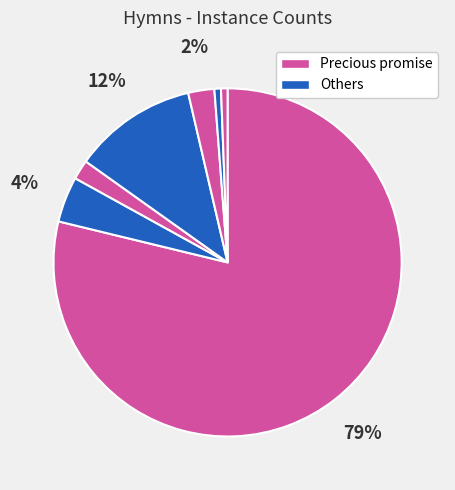

How many segments does this pie chart have?

7